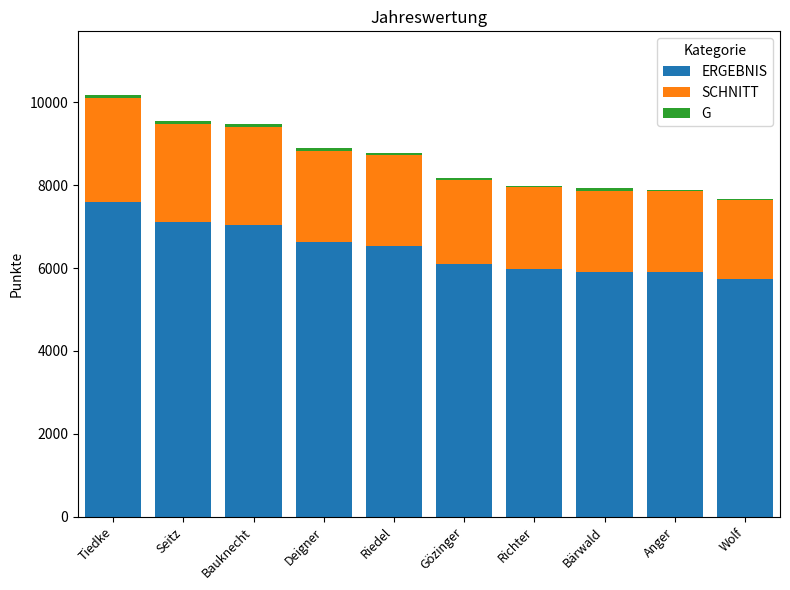

The value of ERGEBNIS at Bärwald is 10302. True or false?

False